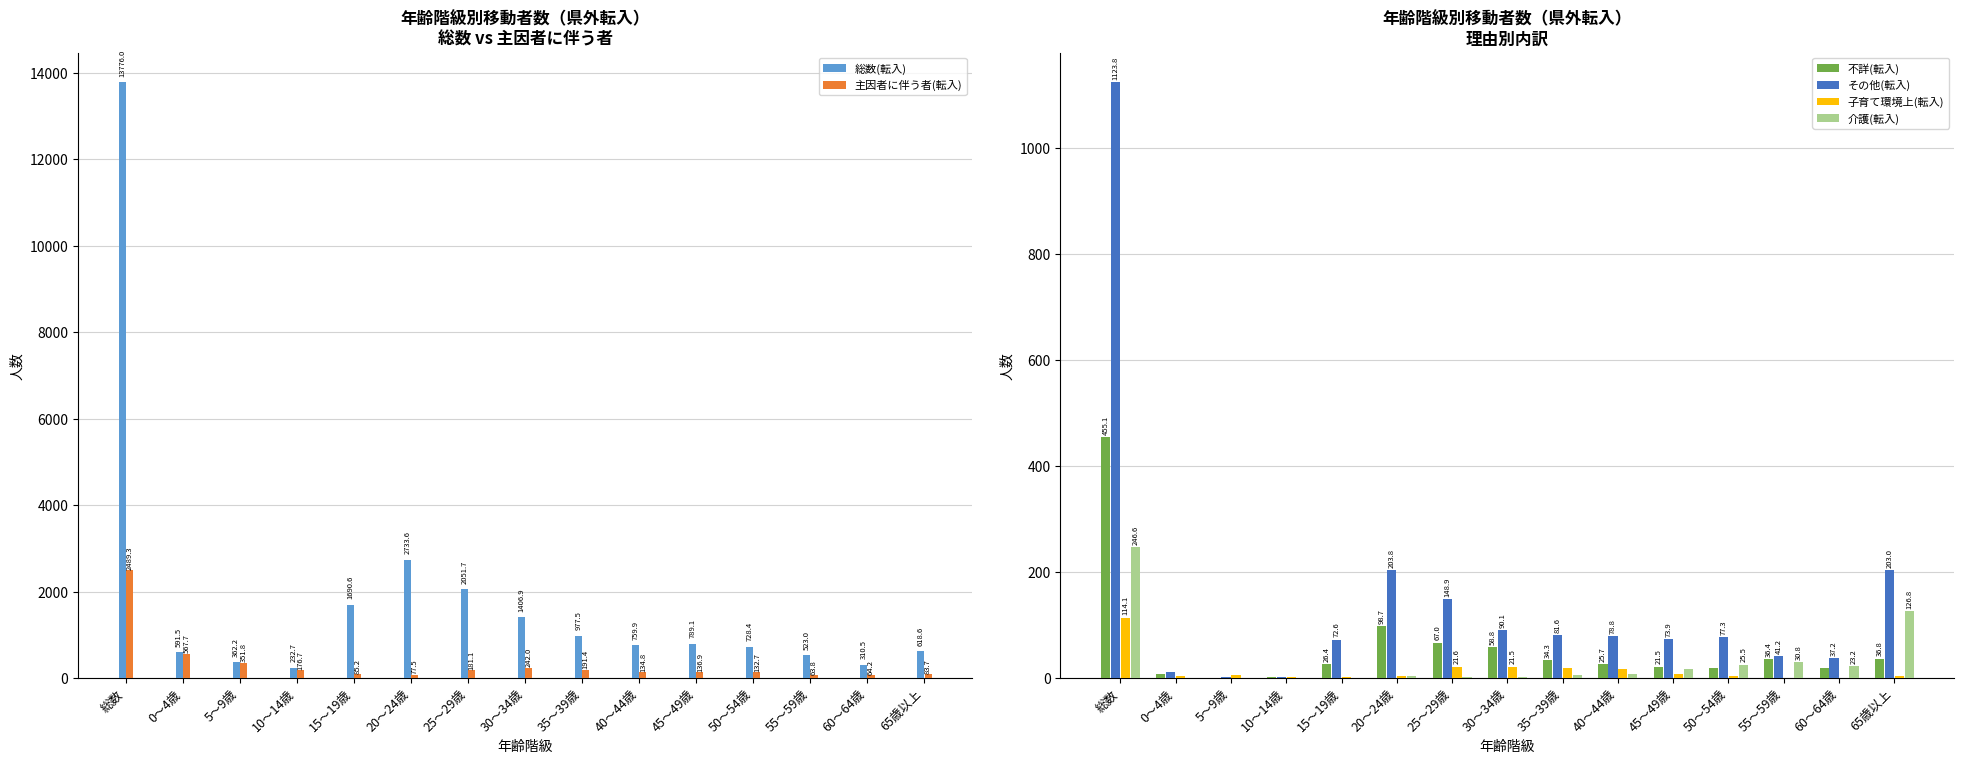

Is the value of 主因者に伴う者(転入) at 20～24歳 greater than the value of 介護(転入) at 50～54歳?

Yes